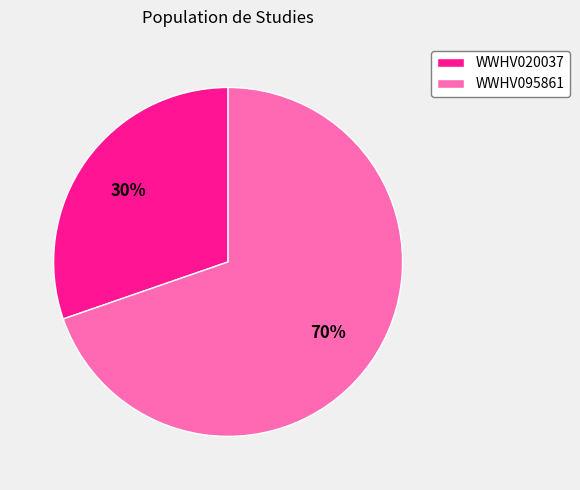

Is there any slice that represents more than half of the pie?

Yes